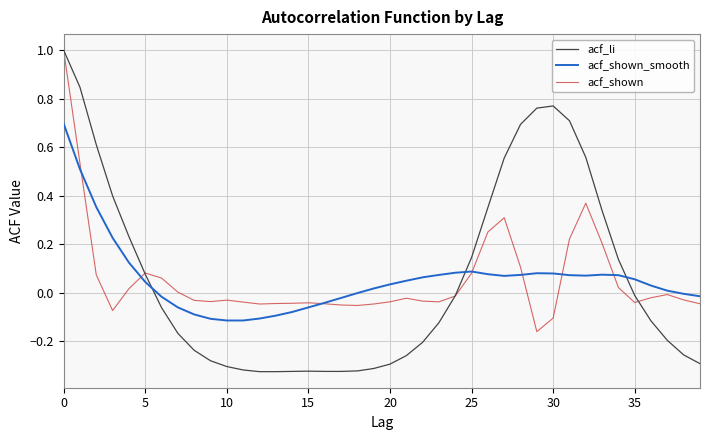

After their last crossing, which series has the higher values: acf_shown_smooth or acf_li?

acf_shown_smooth